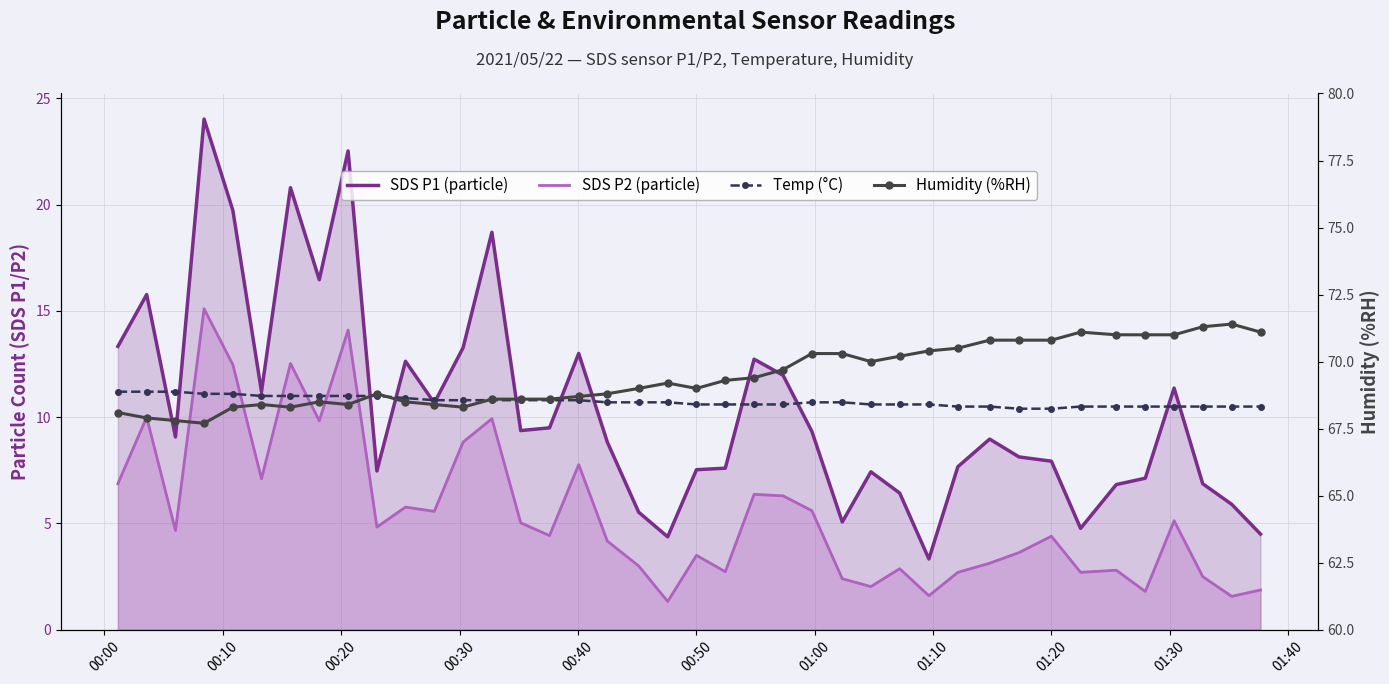

Is the value of Humidity (%RH) at 15 greater than the value of Temp (°C) at 01:00?

Yes